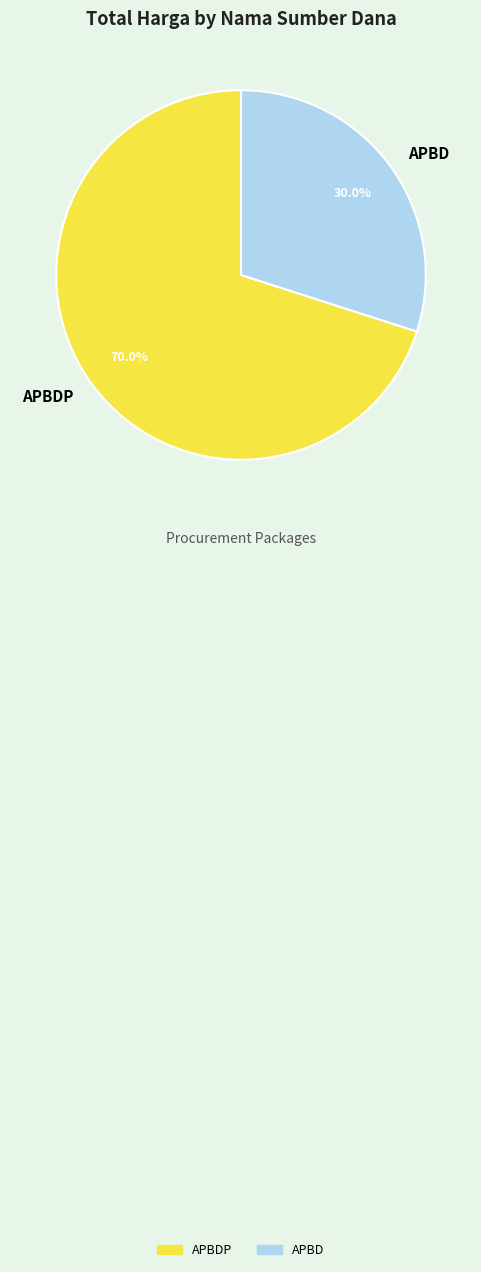

Is APBD the majority of the pie?

No